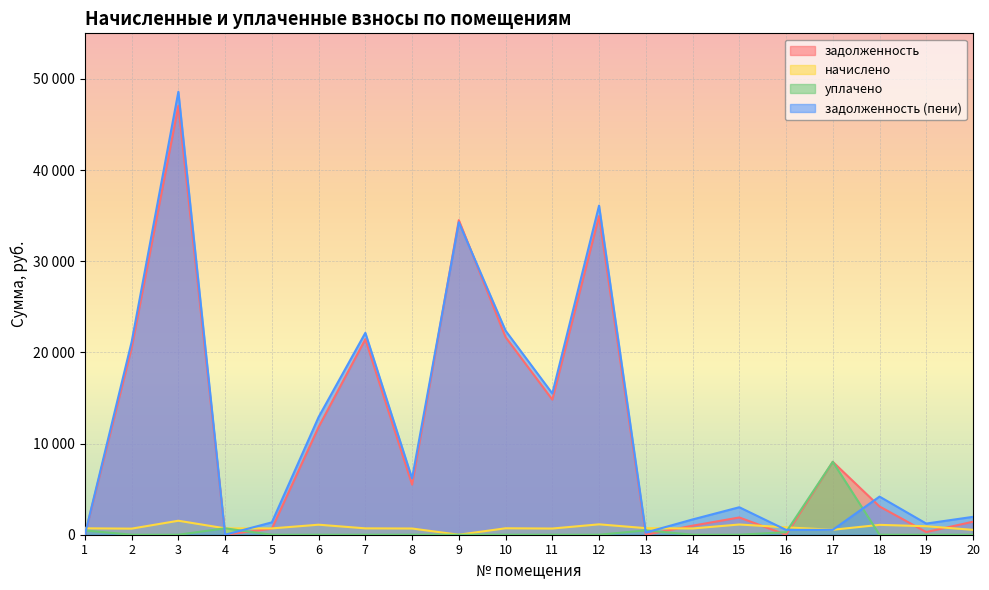

How many values in начислено are above zero?

19